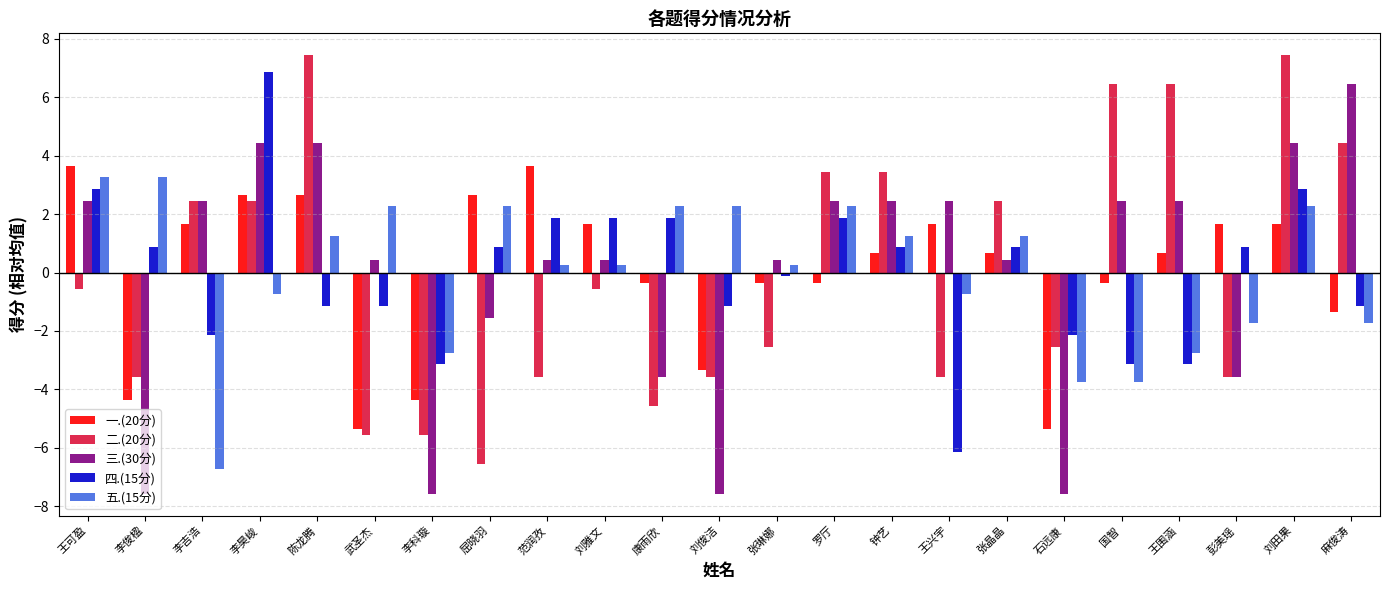

What is the total value across all series at 钟艺?

8.7